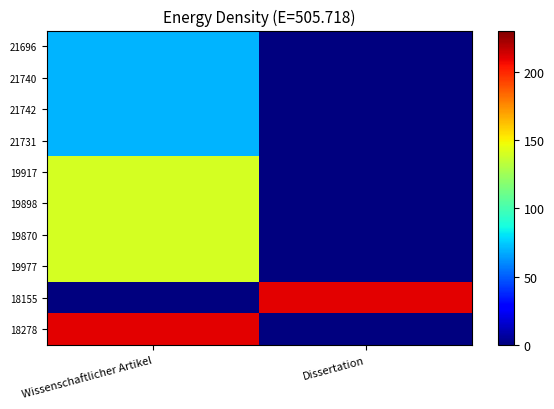

What is the greatest value displayed?

210